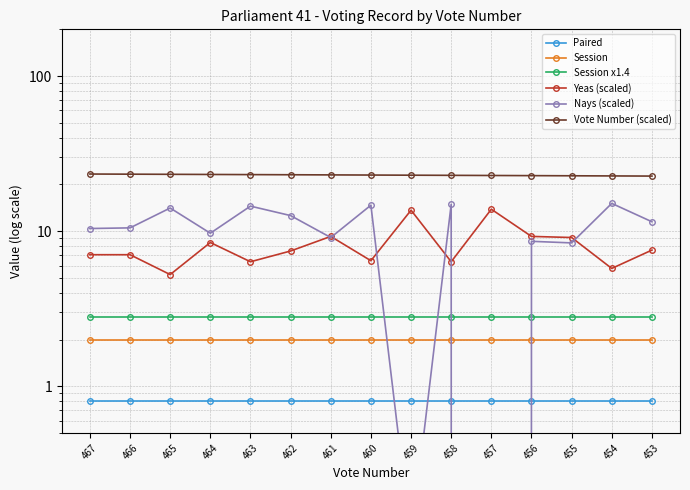

What is the total value across all series at 457?

42.3